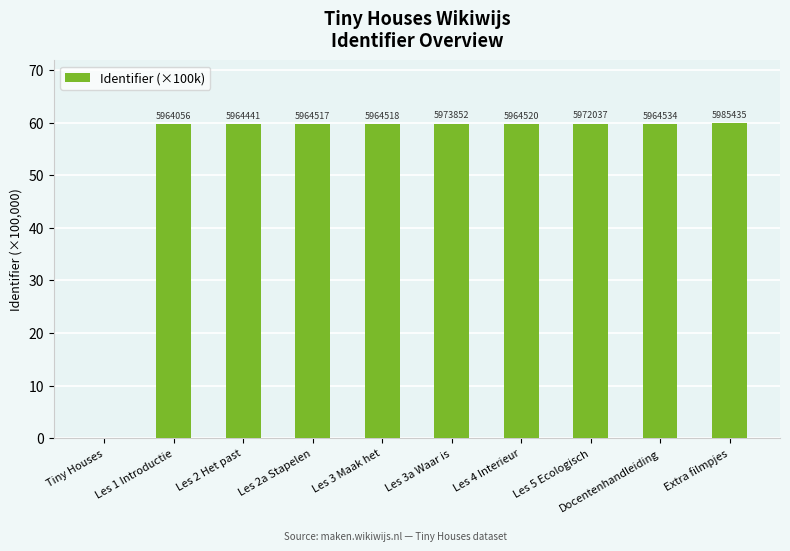

The chart shows a value of 59.6 at Les 4 Interieur. True or false?

True